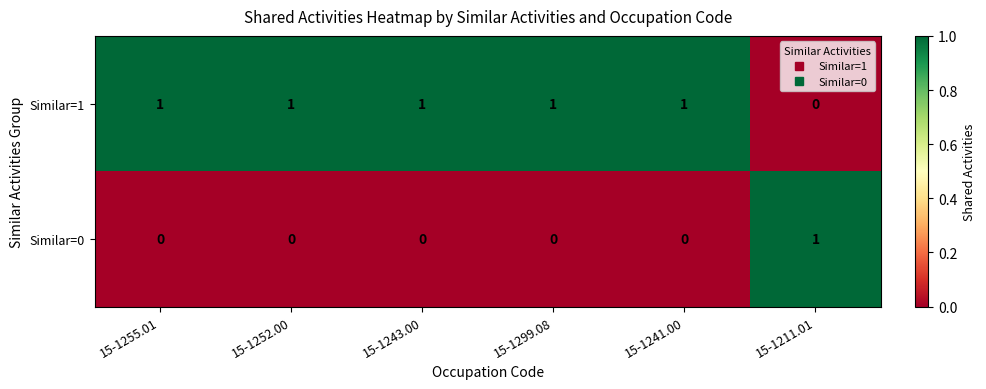

Reading left to right, list all the values displayed in this chart.

Similar=1: 1	1	1	1	1	0
Similar=0: 0	0	0	0	0	1